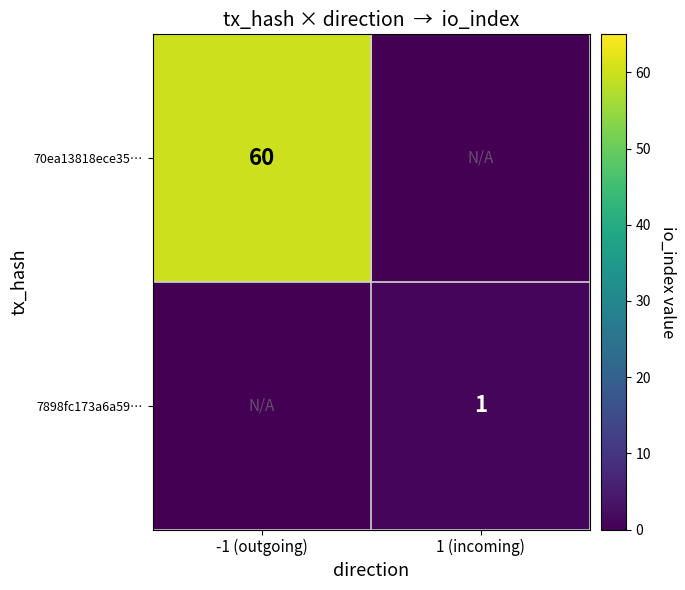

True or false: 70ea13818ece35… has a value of 60 at -1 (outgoing).

True